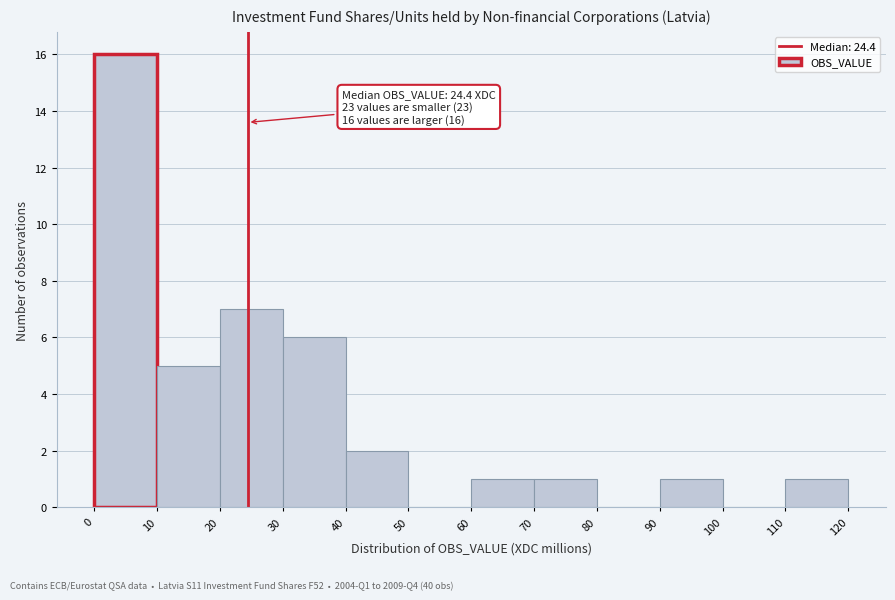

Which range on the x-axis has the tallest bar?

0 to 10